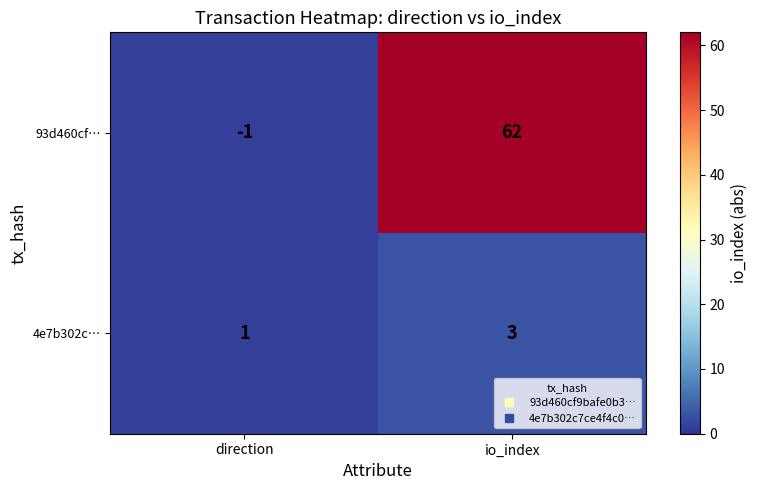

What is the sum of all 93d460cf… values?

61